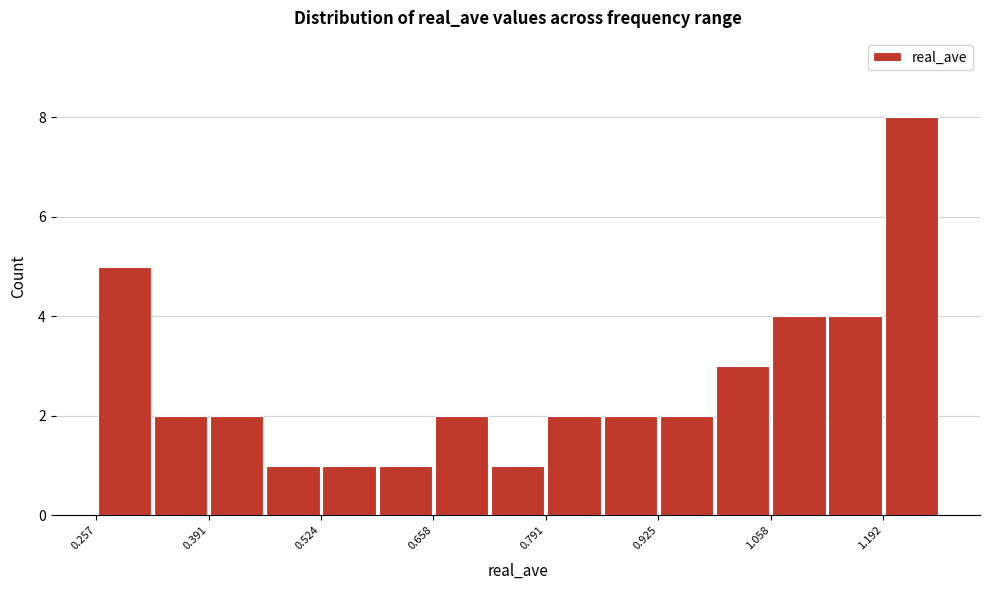

Around what value on the x-axis is the tallest bar? Give the approximate position of its centre, as read against the axis.

1.22